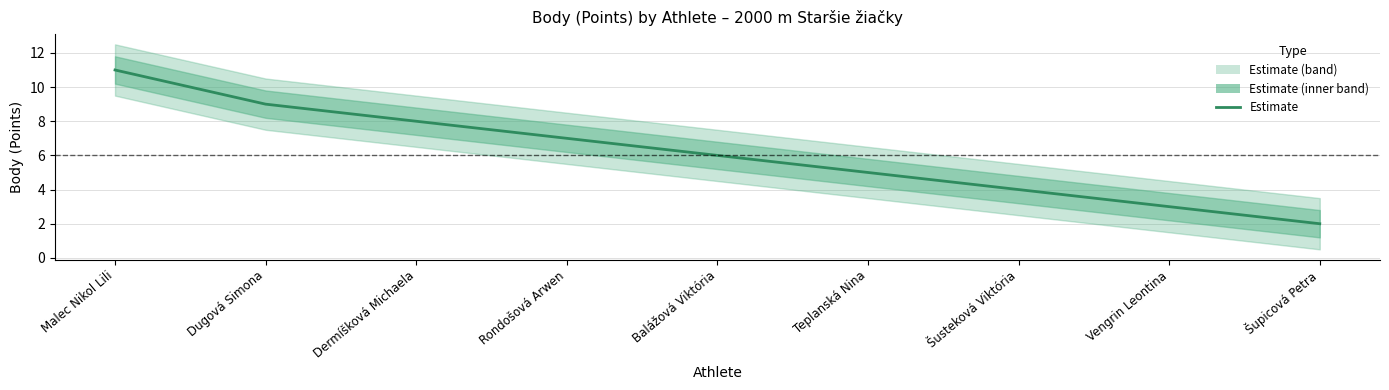

Which category has the highest value across all series?

Malec Nikol Lili